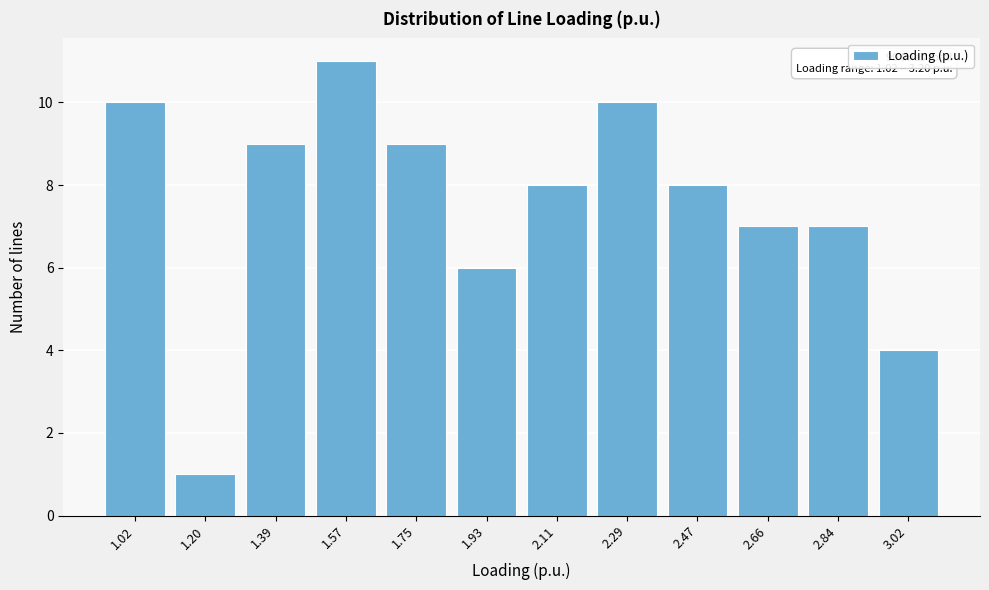

Reading left to right, list all the values displayed in this chart.

10	1	9	11	9	6	8	10	8	7	7	4